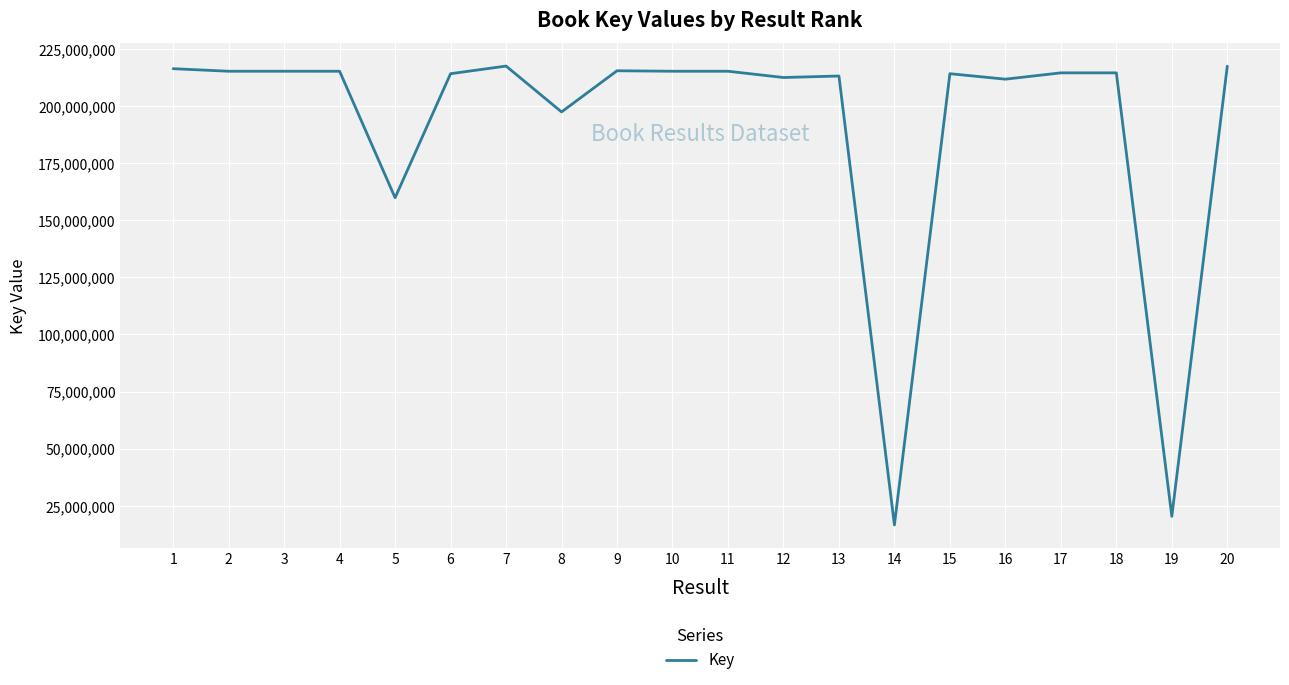

What is the minimum value shown in the chart?

16621485